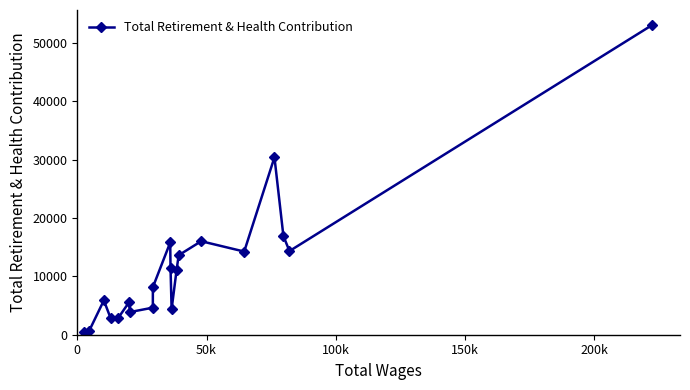

Does the chart have visible grid lines?

No